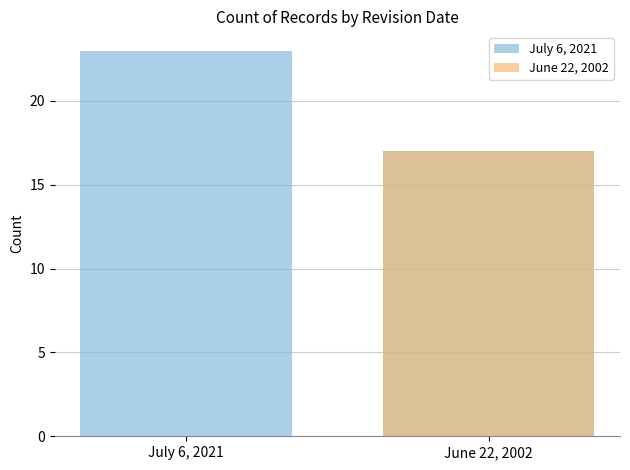

What is the difference between the maximum and minimum values?

6